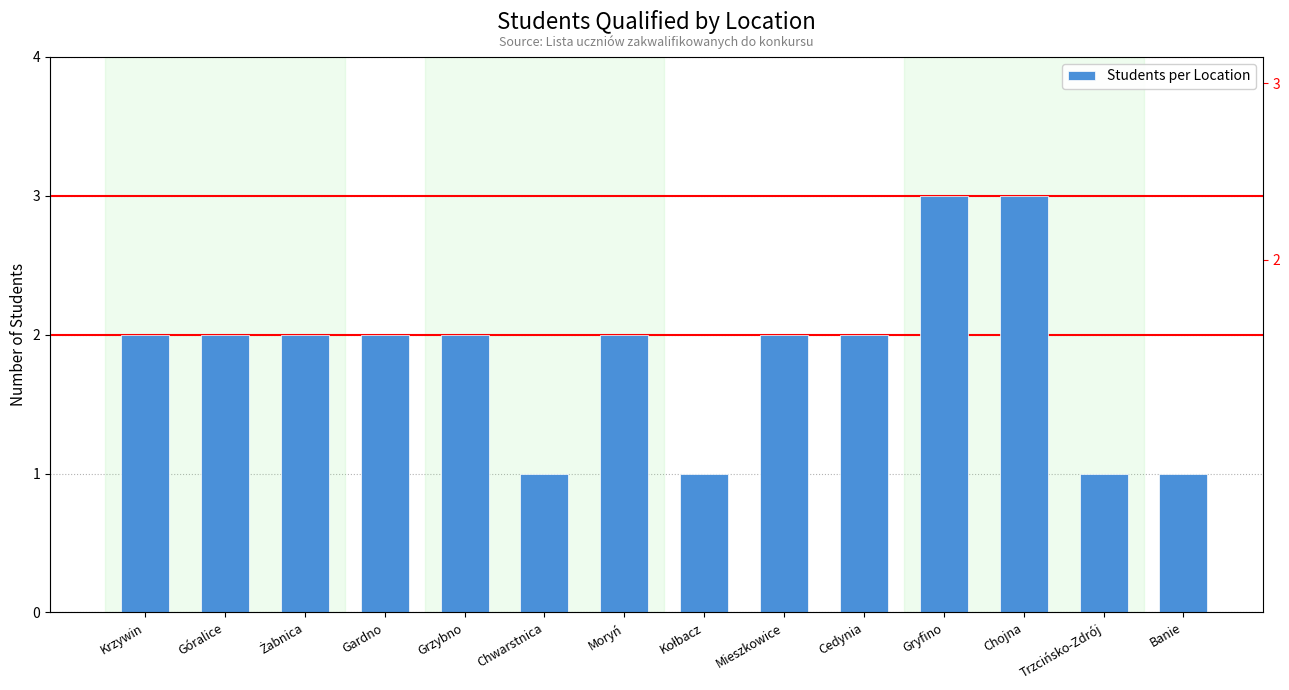

At which category does the chart reach its minimum across all series?

Chwarstnica